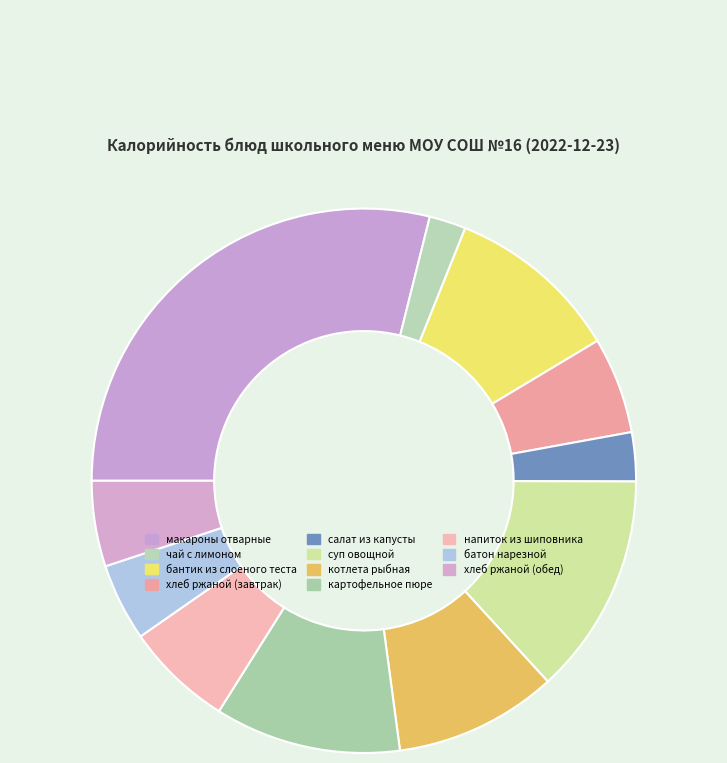

Does чай с лимоном represent more than half of the total?

No